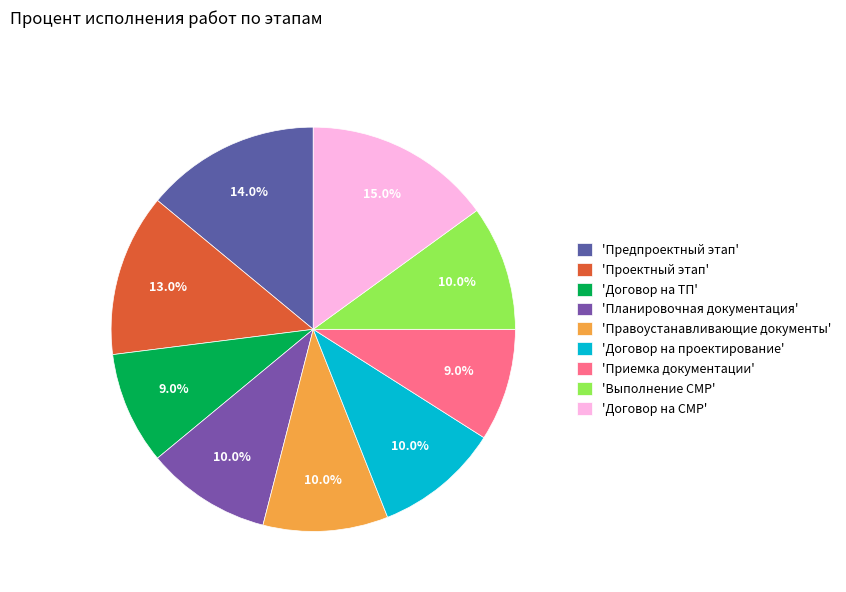

How many slices are in this pie chart?

9